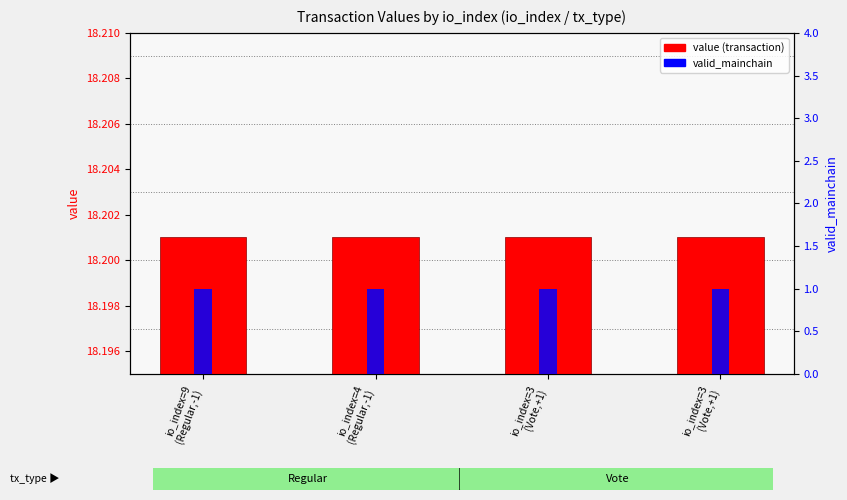

List the labels in order of value (transaction) value, largest first.

io_index=9
(Regular,-1), io_index=4
(Regular,-1), io_index=3
(Vote,+1), io_index=3
(Vote,+1)